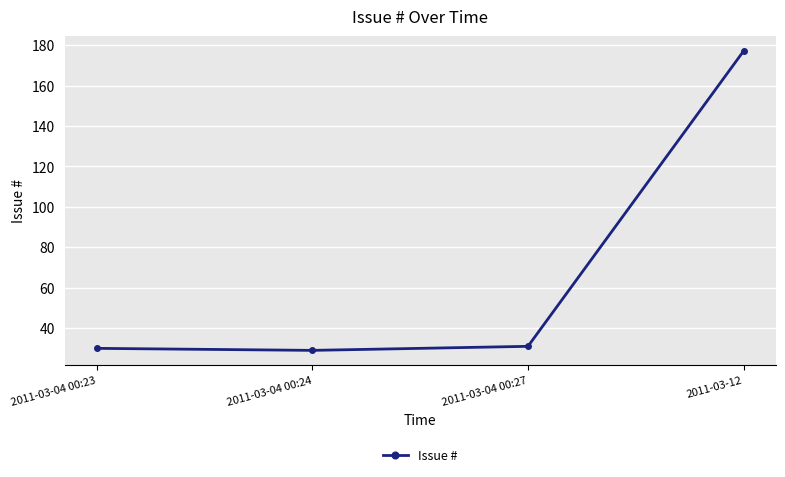

What is the ratio of the value at 2011-03-04 00:23 to the value at 2011-03-04 00:27?

1.0